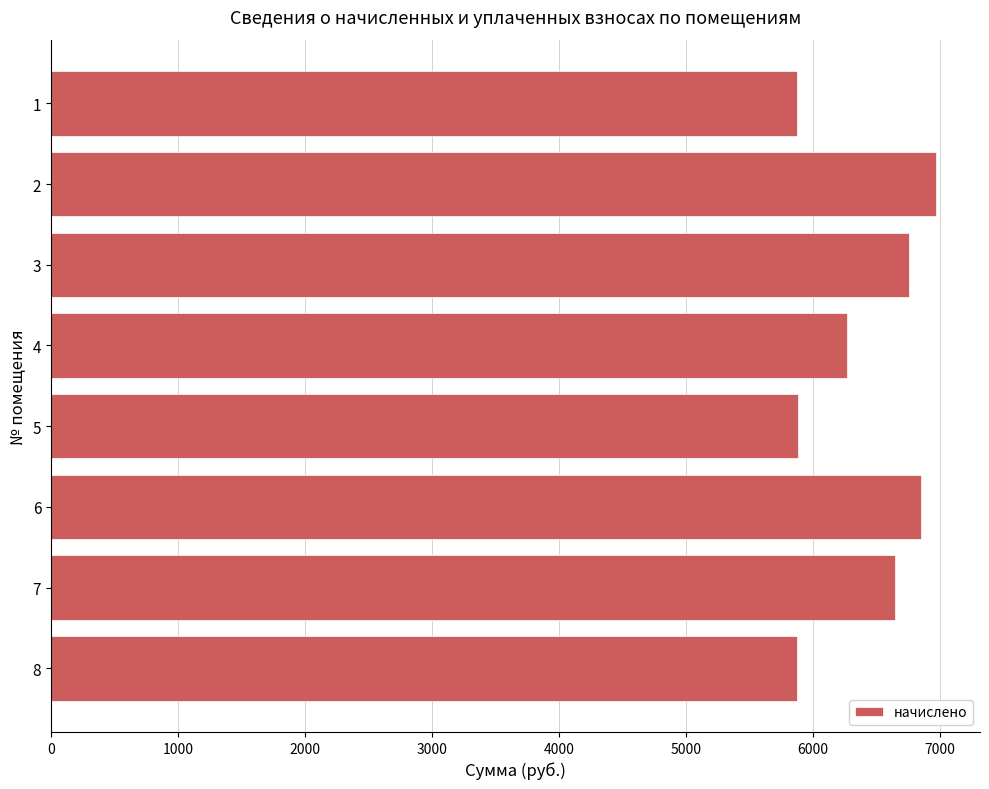

What is the smallest value displayed?

5875.2